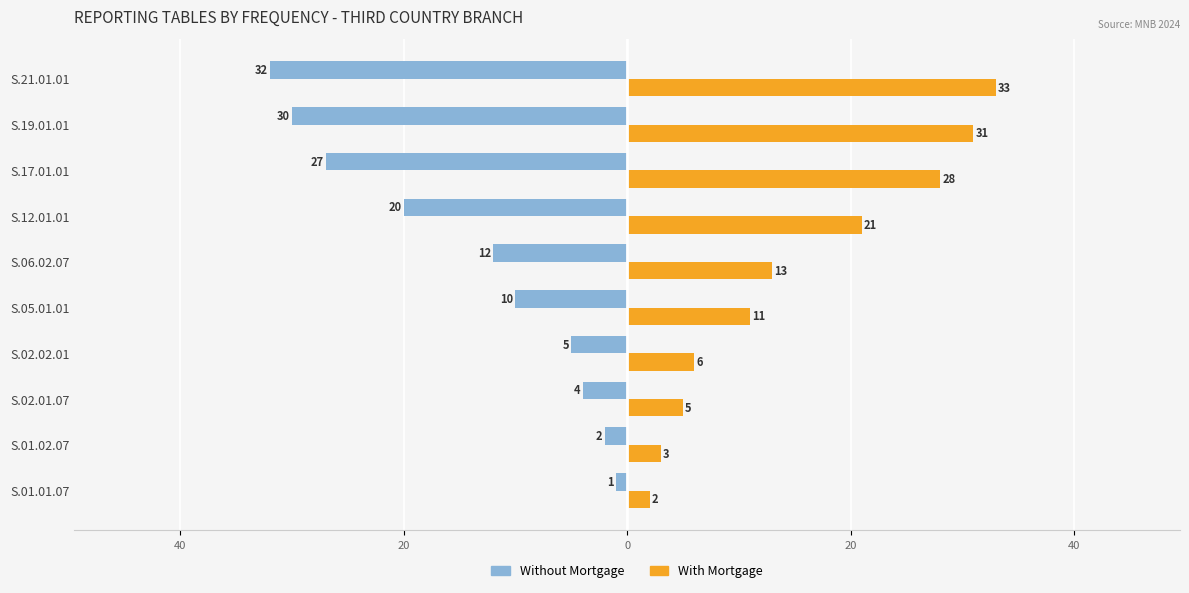

What are all the series names shown in the legend?

Without Mortgage, With Mortgage